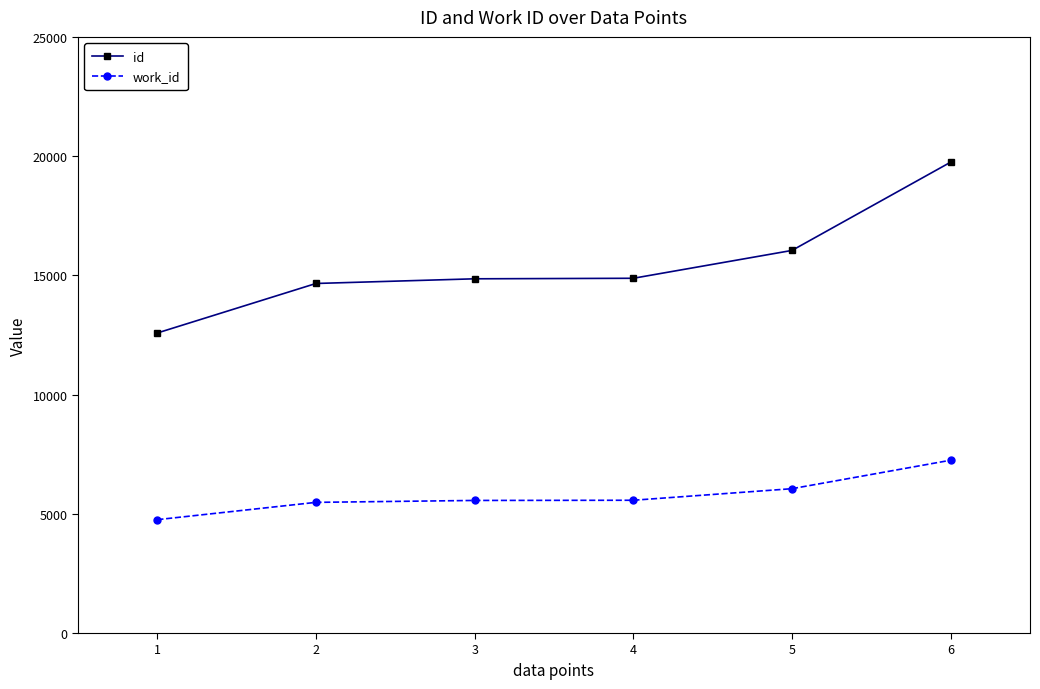

What is the difference between the highest and lowest values at 4?

9309